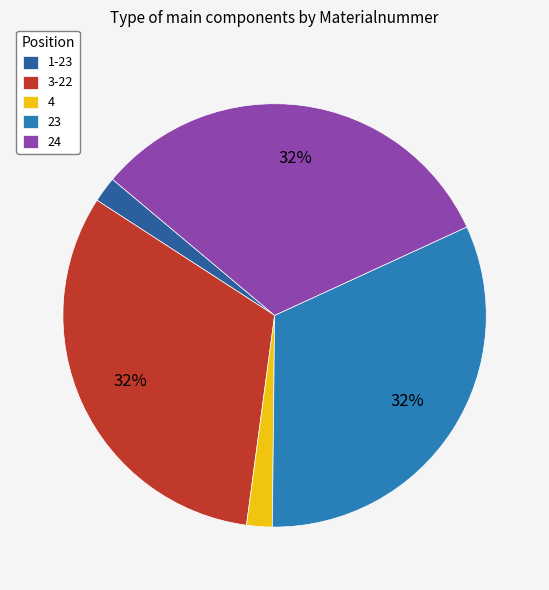

To the nearest percent, what percentage of the pie is 3-22?

32%